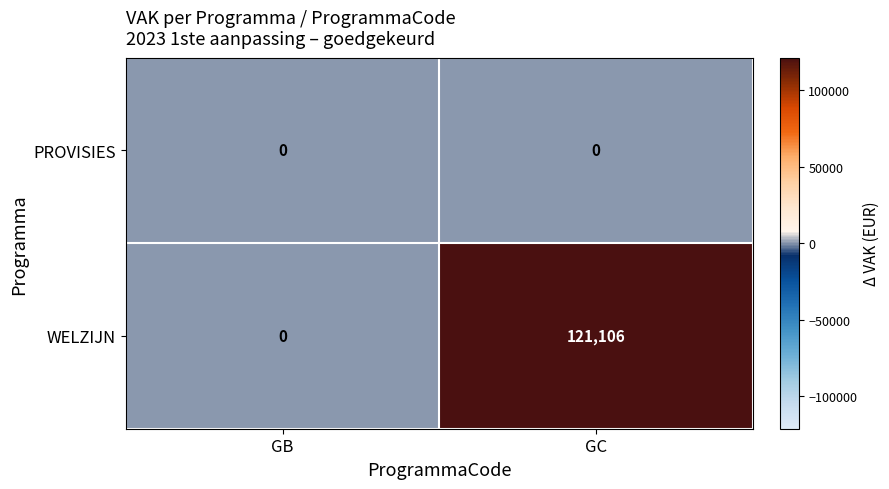

Which series has the largest range (max minus min)?

WELZIJN